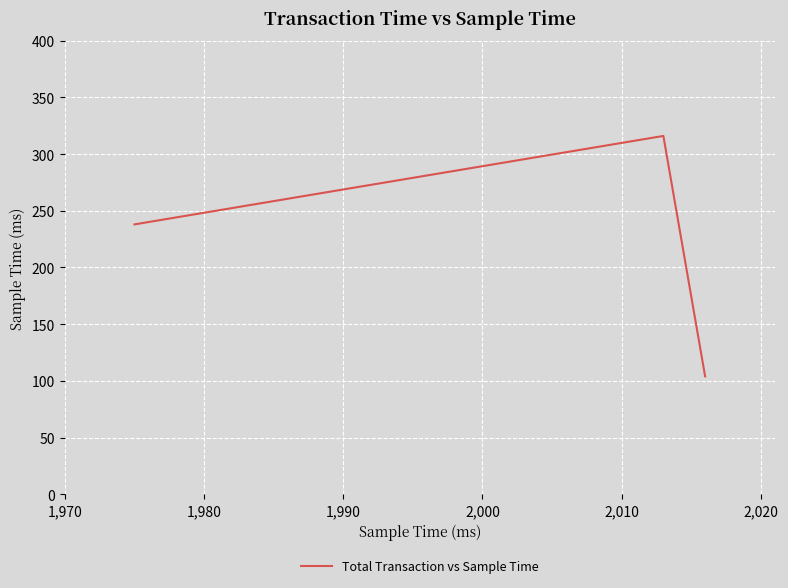

What is the difference between the second highest and minimum values?

134